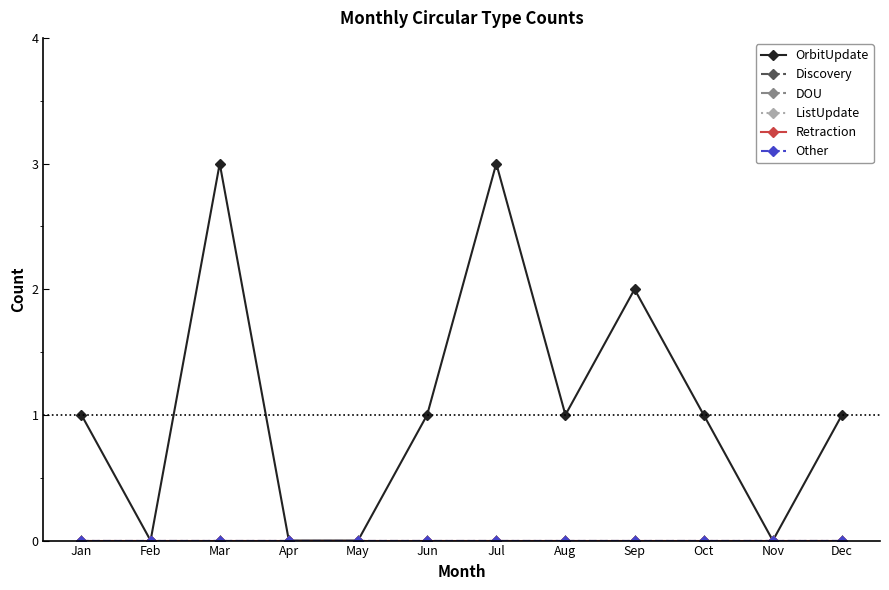

Reading left to right, extract all data points from this chart.

OrbitUpdate: 1	0	3	0	0	1	3	1	2	1	0	1
Discovery: 0	0	0	0	0	0	0	0	0	0	0	0
DOU: 0	0	0	0	0	0	0	0	0	0	0	0
ListUpdate: 0	0	0	0	0	0	0	0	0	0	0	0
Retraction: 0	0	0	0	0	0	0	0	0	0	0	0
Other: 0	0	0	0	0	0	0	0	0	0	0	0